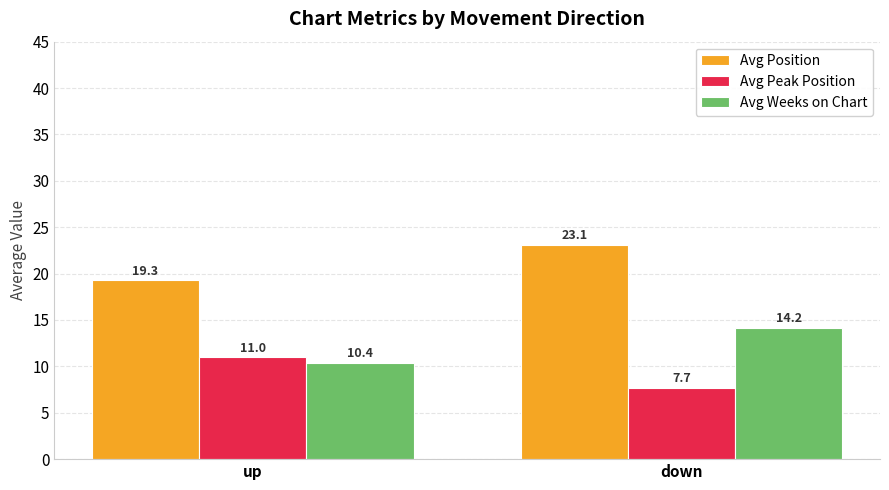

Reading left to right, what are all the values shown in this chart?

Avg Position: 19.3	23.1
Avg Peak Position: 11.0	7.7
Avg Weeks on Chart: 10.4	14.2